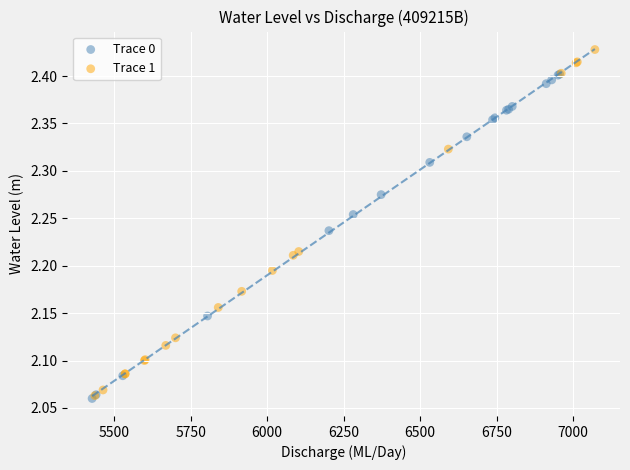

Which series contains the highest Y value?

Trace 1